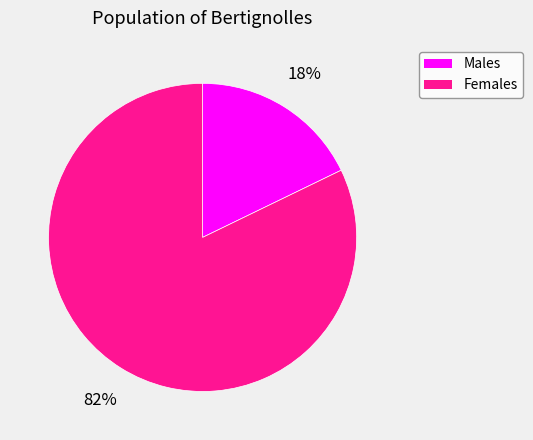

To the nearest percent, what is the difference between the largest and smallest slice percentages?

64%